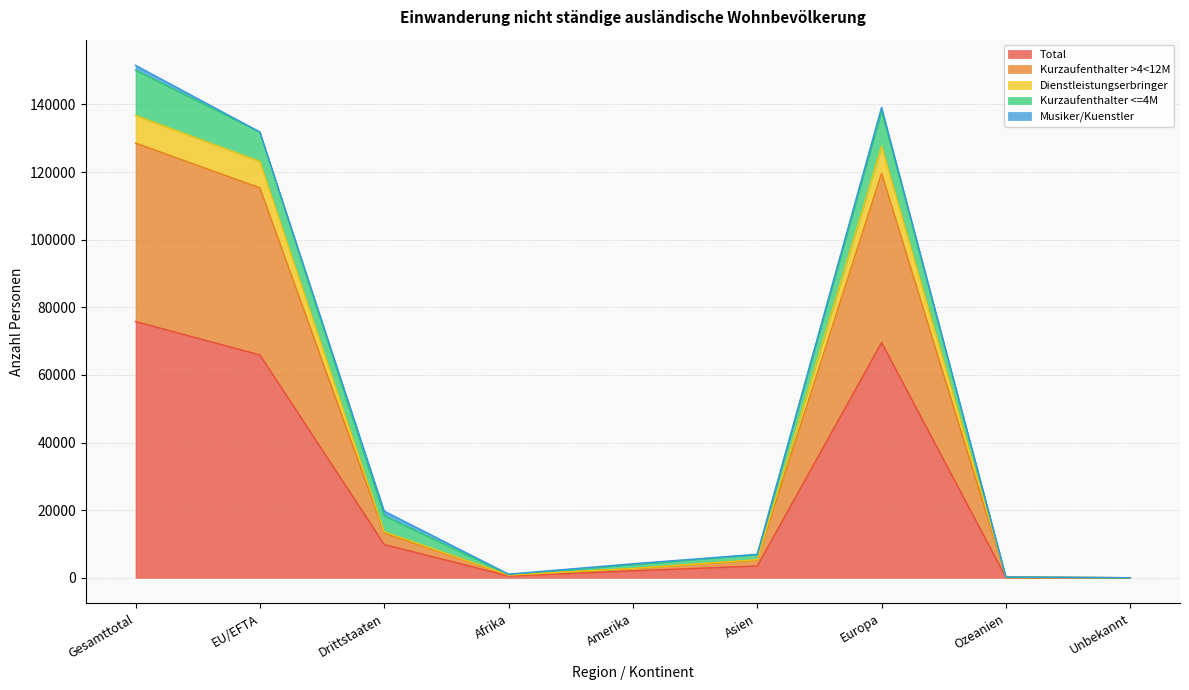

What is the highest value of the Total series?

75782